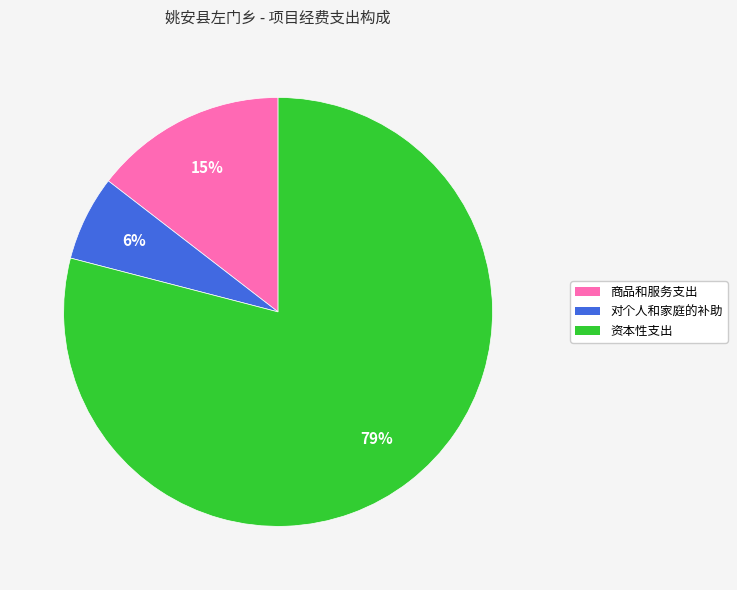

Rank the categories by value from lowest to highest.

对个人和家庭的补助, 商品和服务支出, 资本性支出